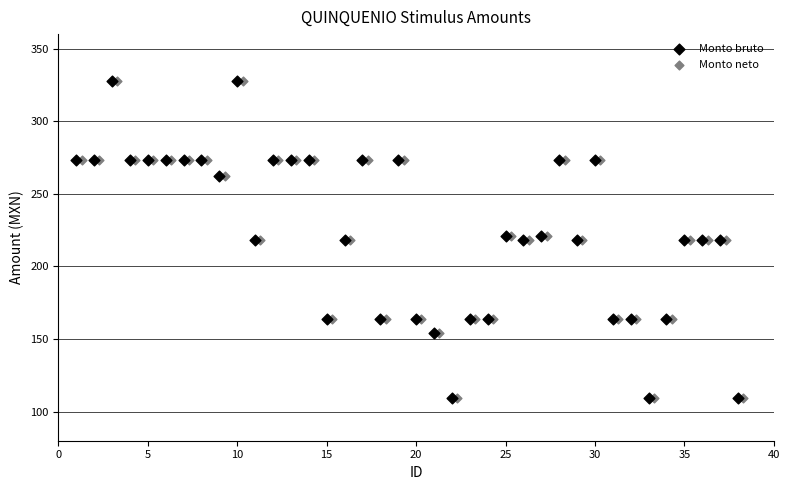

What are all the series names shown in the legend?

Monto bruto, Monto neto